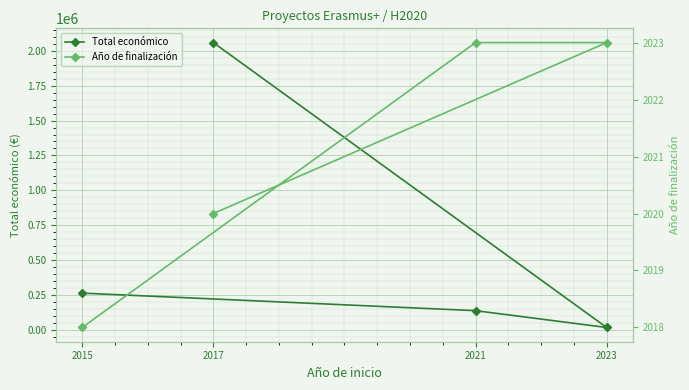

Reading right to left, transcribe all the data shown in this chart.

Total económico: 2058795	17309	137807	263534
Año de finalización: 2020	2023	2023	2018